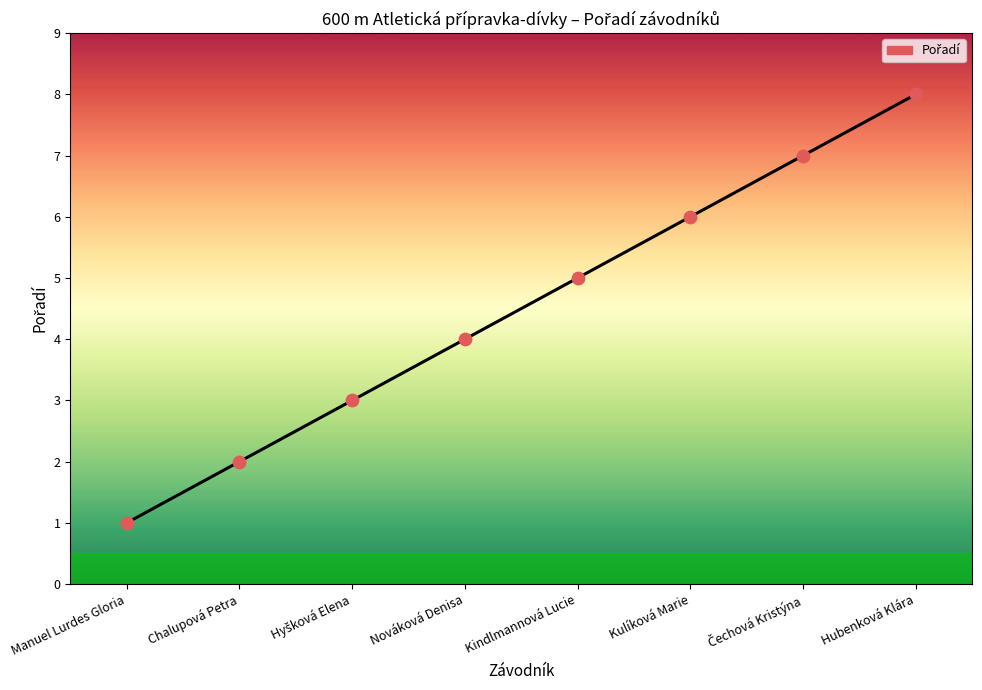

Approximately how many times larger is the value at Nováková Denisa compared to Kindlmannová Lucie?

0.8